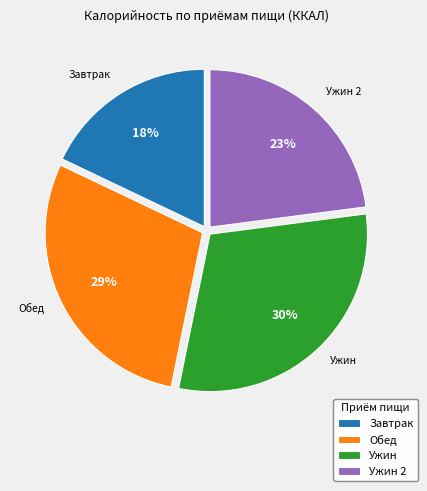

Rank the categories by value from highest to lowest.

Ужин, Обед, Ужин 2, Завтрак